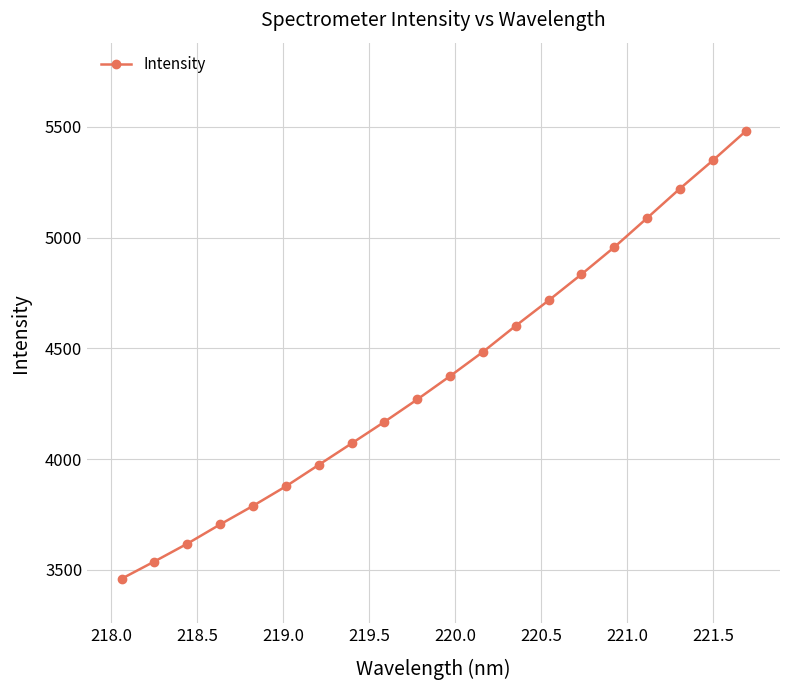

What is the difference between the maximum and second lowest values?

1941.8